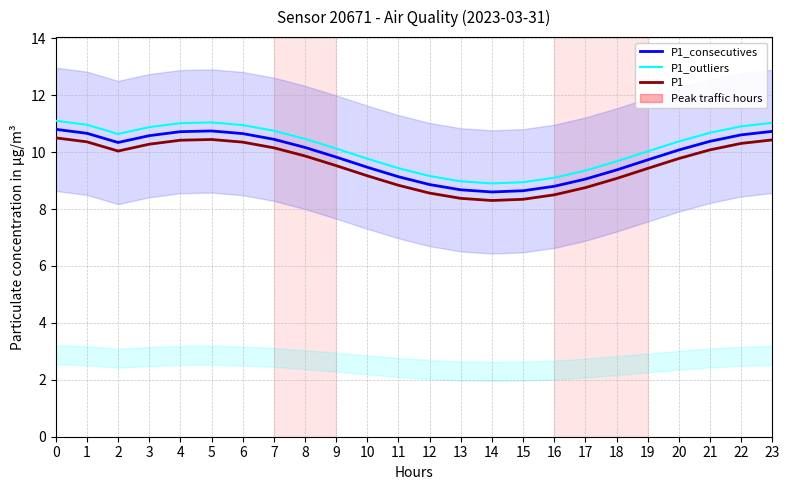

True or false: P1 and P1_outliers intersect in this chart.

False